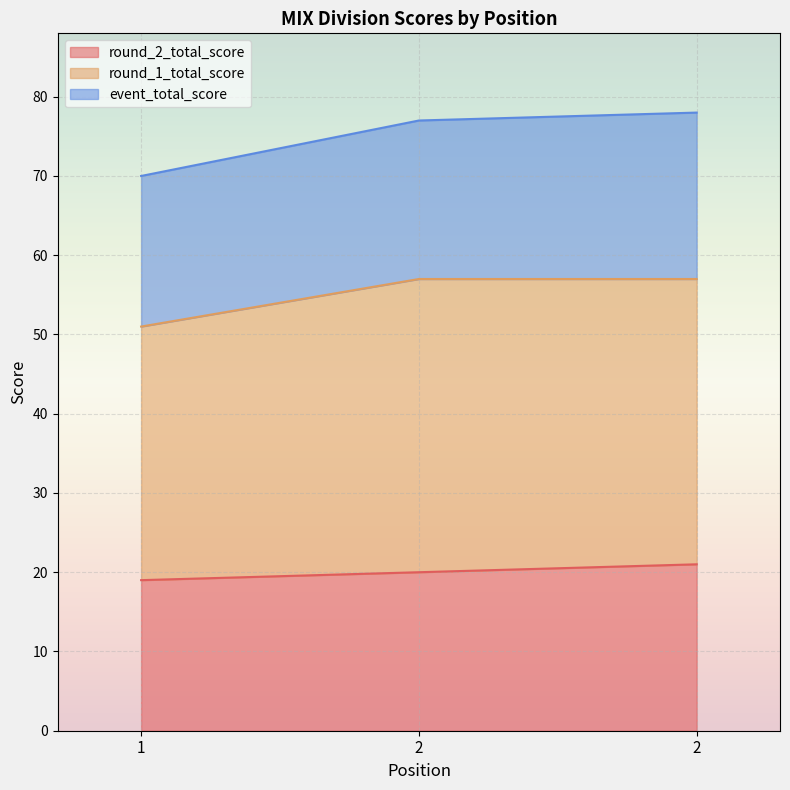

Between 1 and 2, which is larger?

2